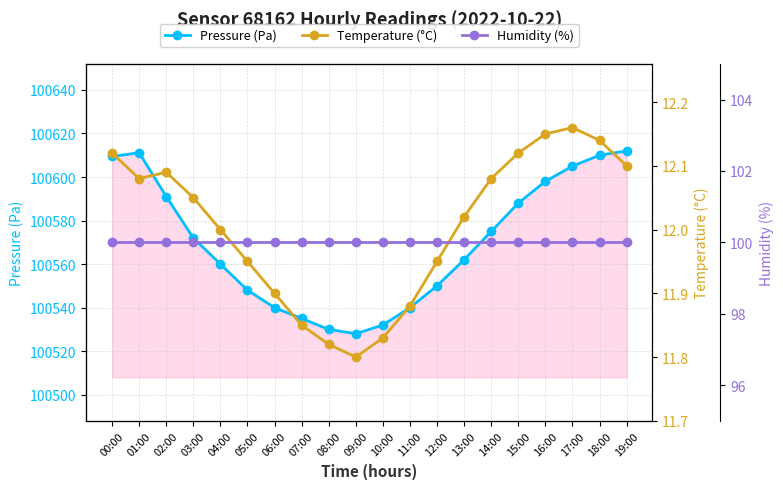

At which label does Pressure (Pa) reach its peak?

19:00